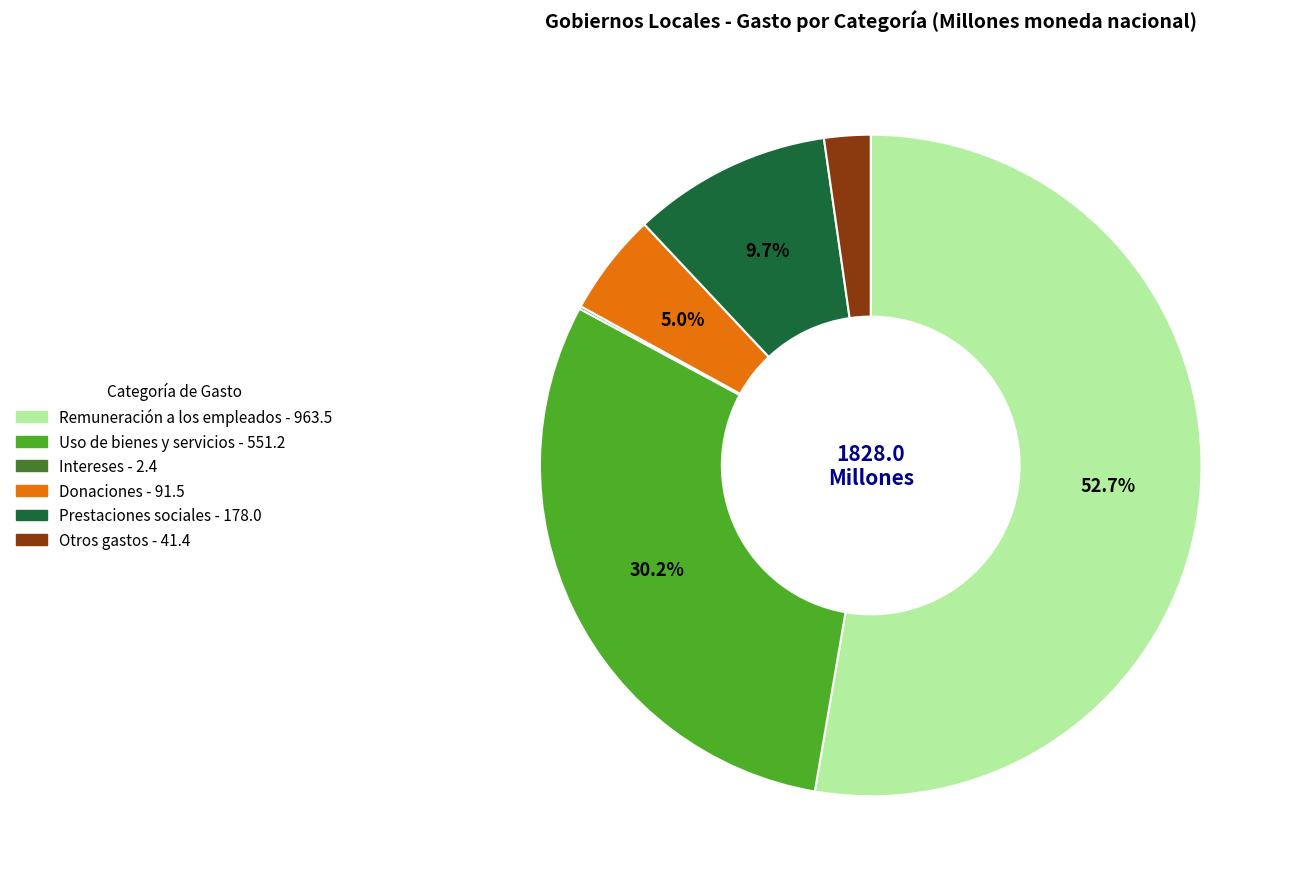

Does any single category account for the majority?

Yes